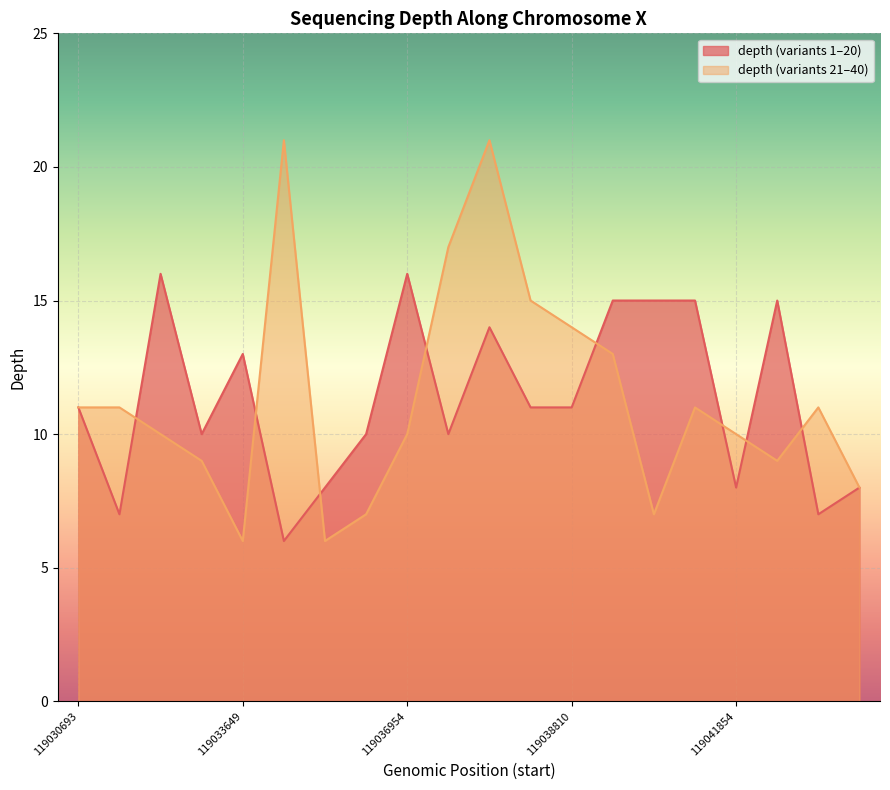

Where is the first local maximum for depth?

119031796